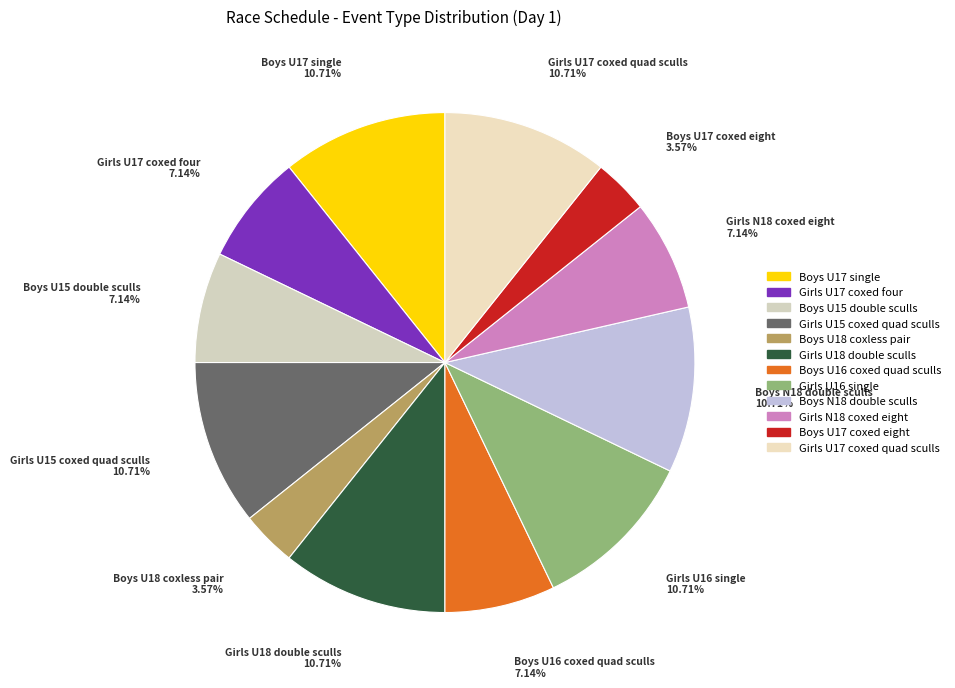

Does Girls U18 double sculls account for over 50% of the chart?

No